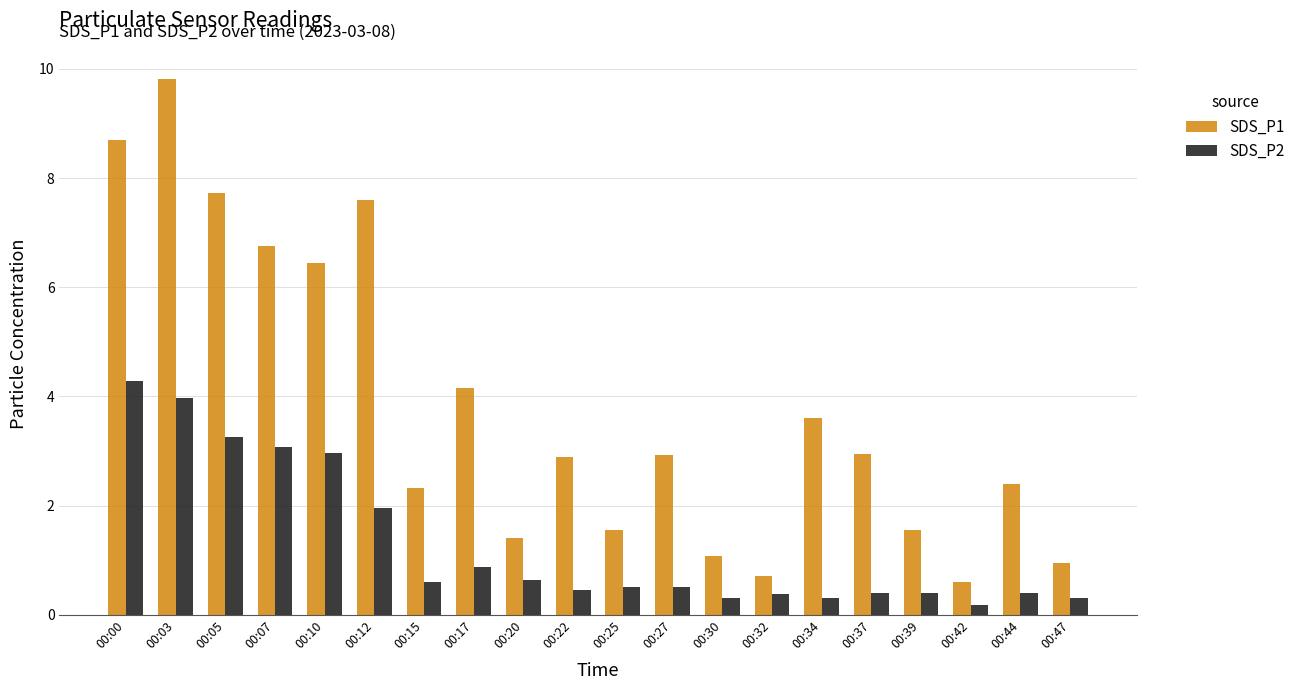

What is the total value across all series at 00:39?

2.0